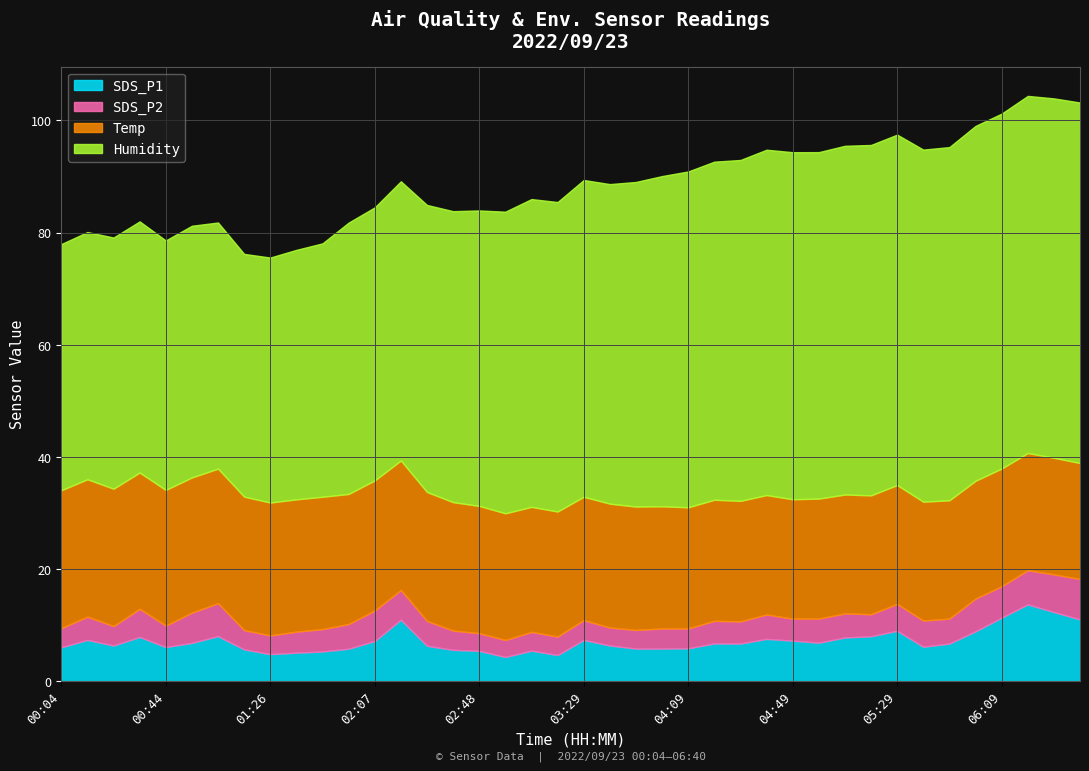

What is the sum of all SDS_P1 values?

285.8